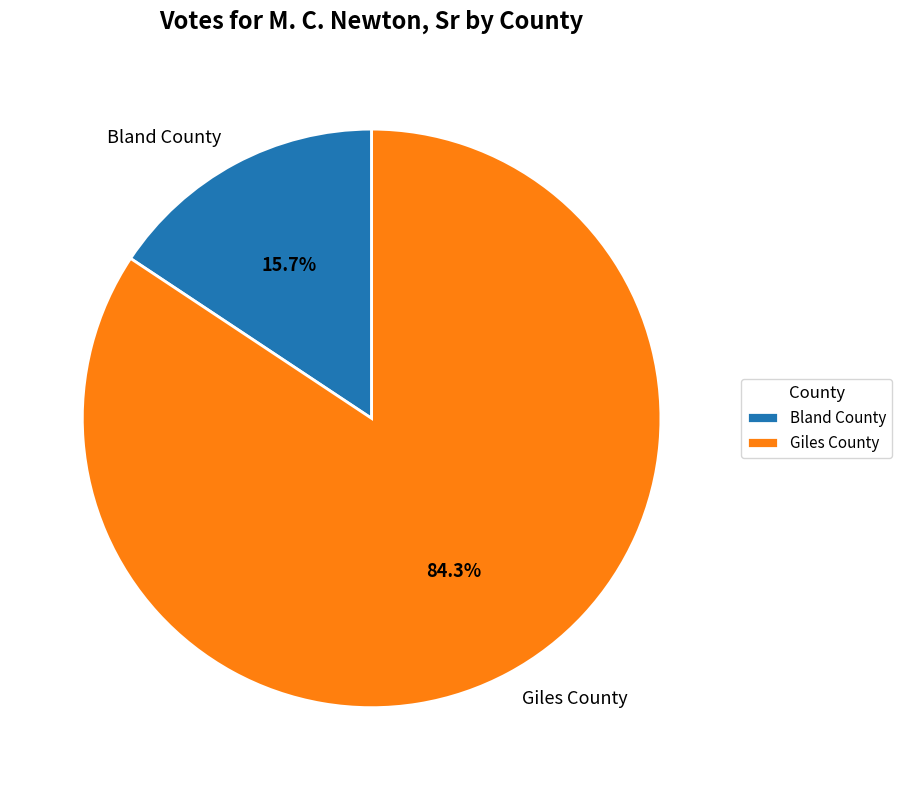

True or false: Bland County accounts for 24% of the total.

False